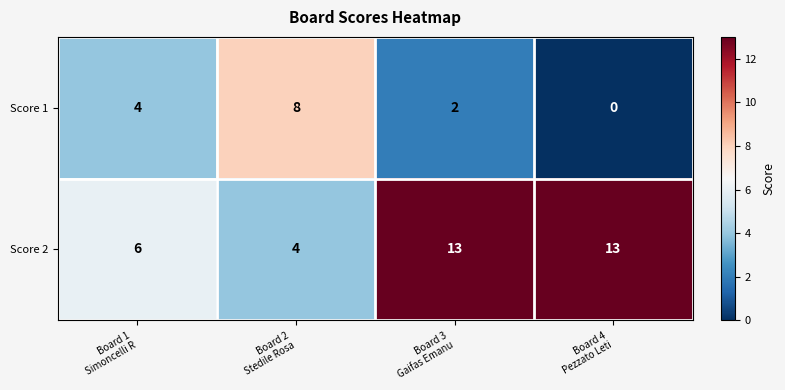

Which series has the largest range (max minus min)?

Score 2